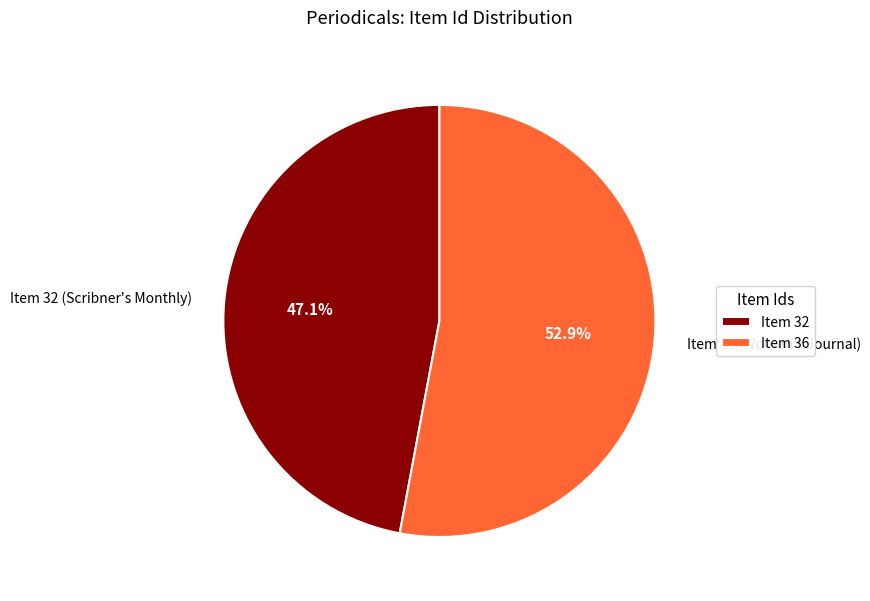

What is the largest slice in the pie chart?

Item 36 (Woman's Journal)